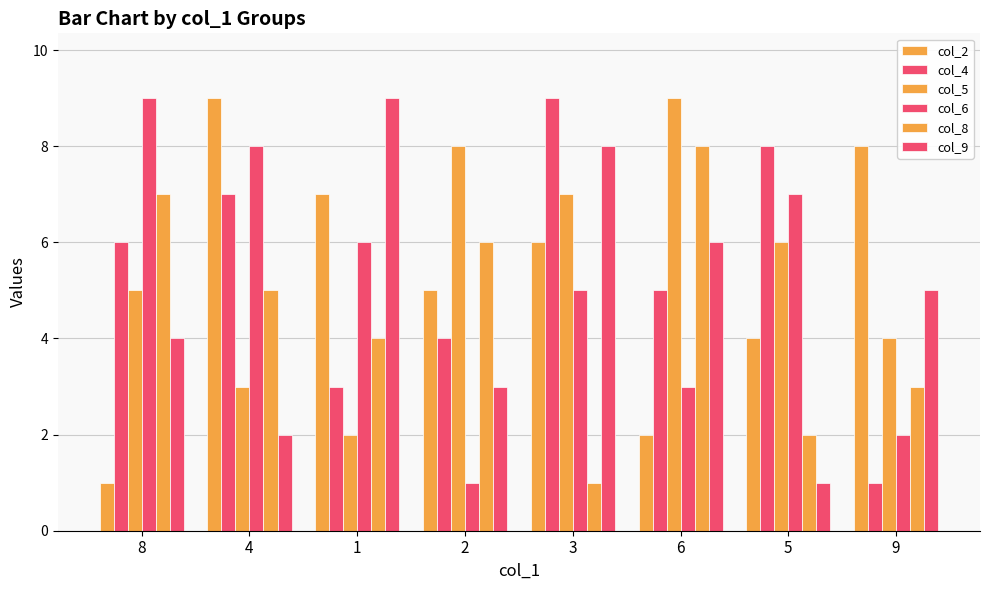

How many groups of bars are there?

8